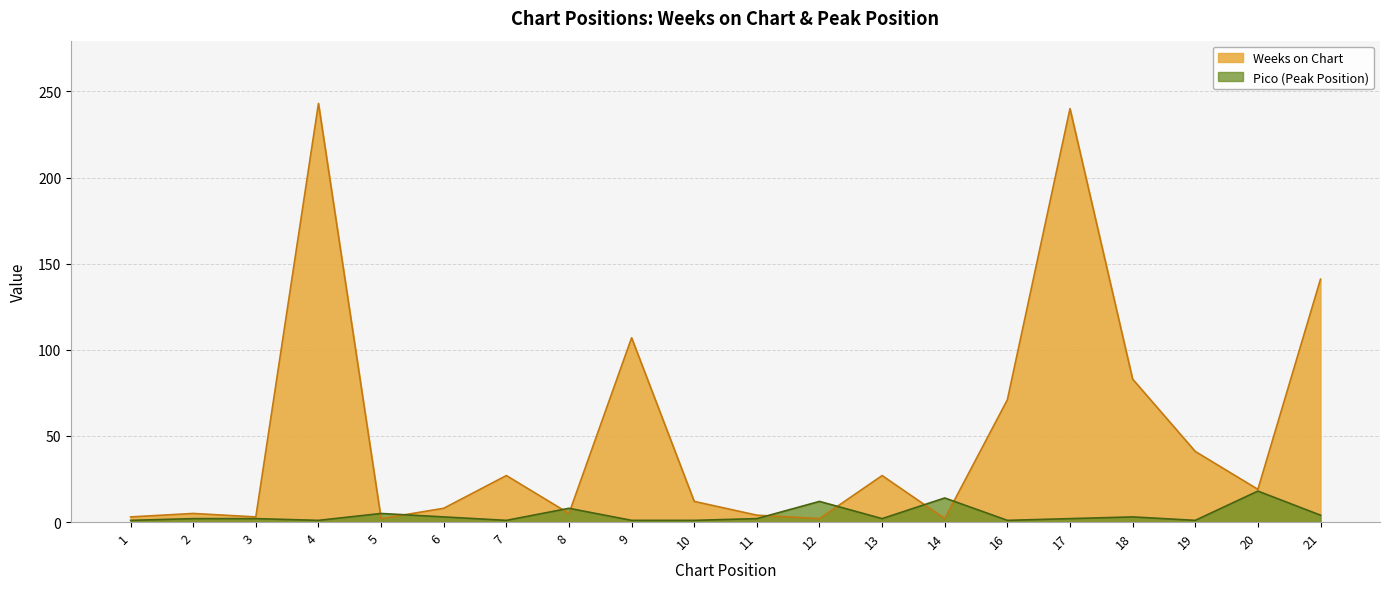

How many data points in Pico are less than 2?

7